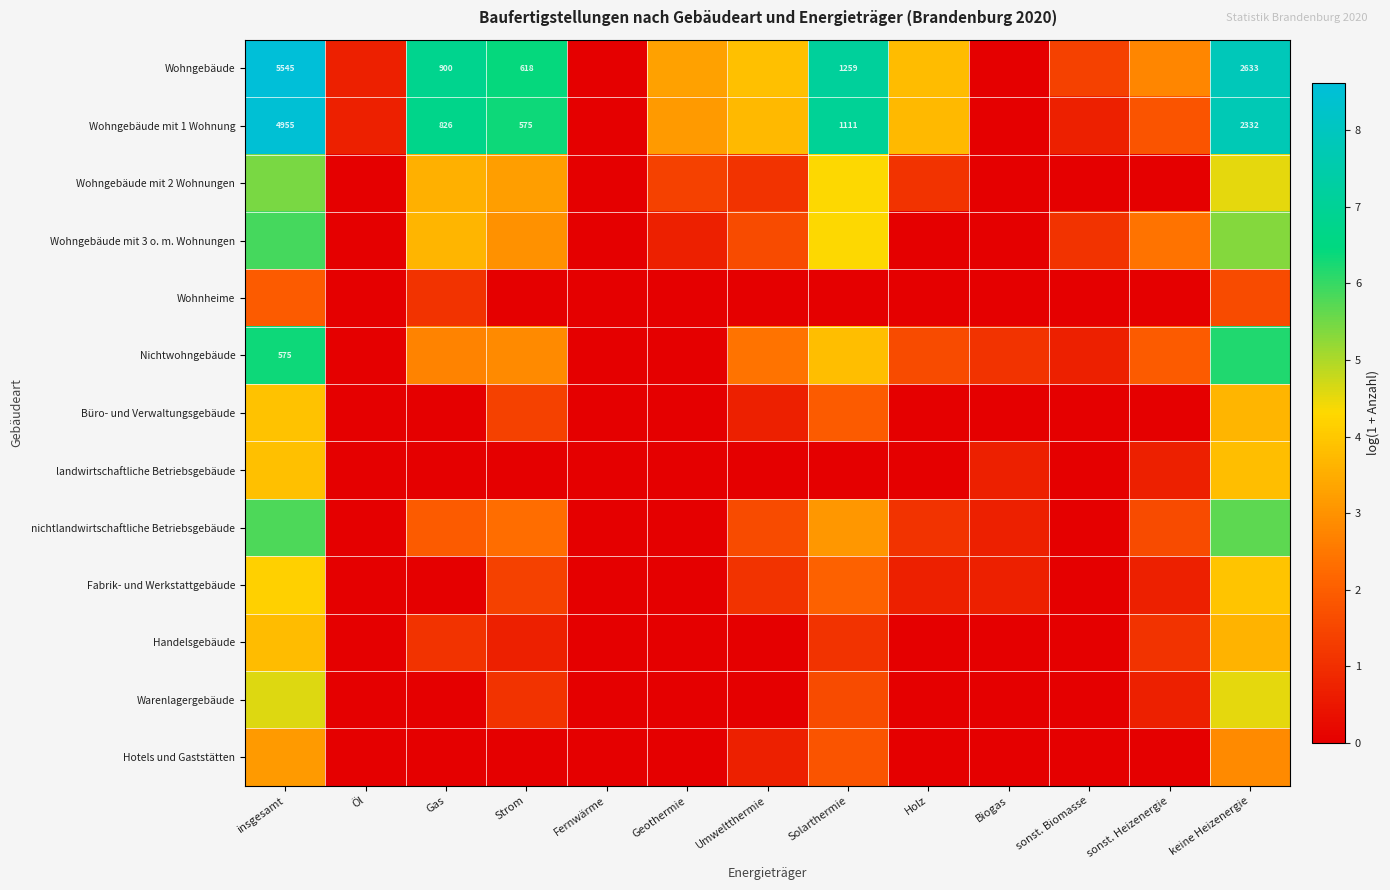

How many values in the Wohngebäude mit 2 Wohnungen series are below 1?

5